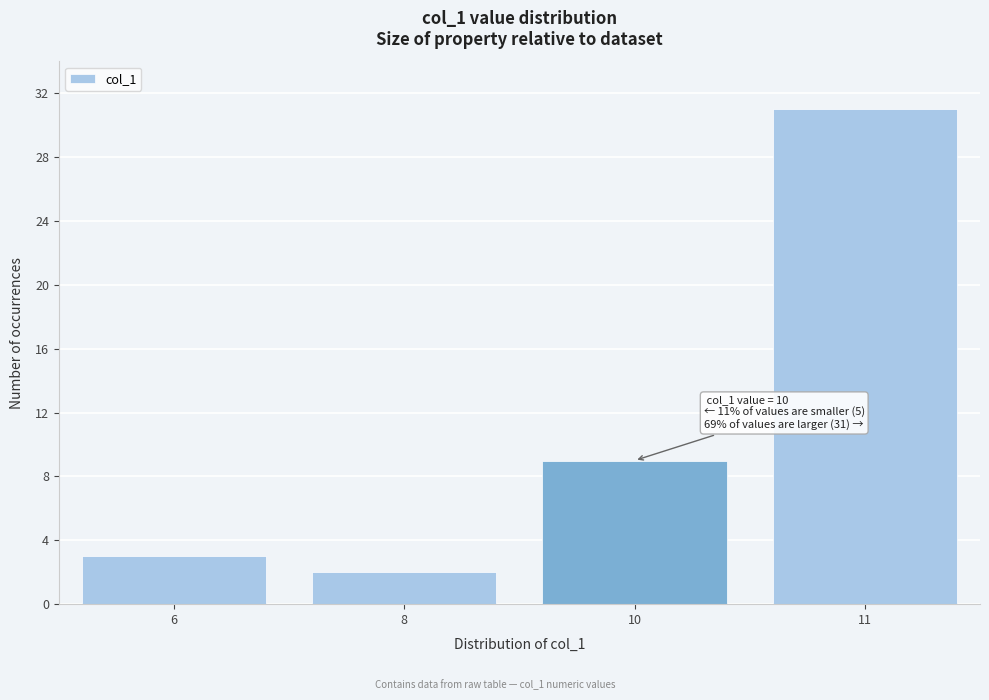

Reading left to right, extract all data points from this chart.

6=3	8=2	10=9	11=31